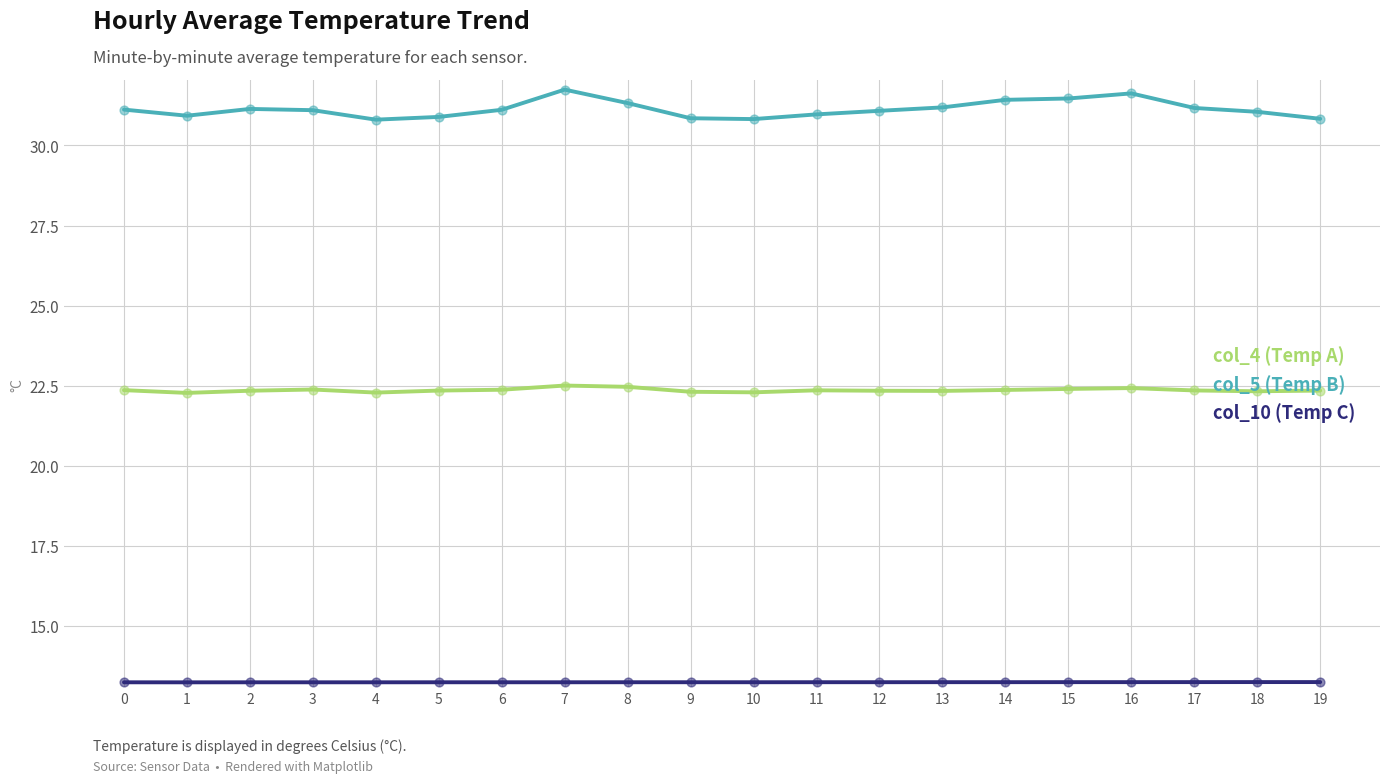

Which series has the largest total across all categories?

col_5 (Temp B)